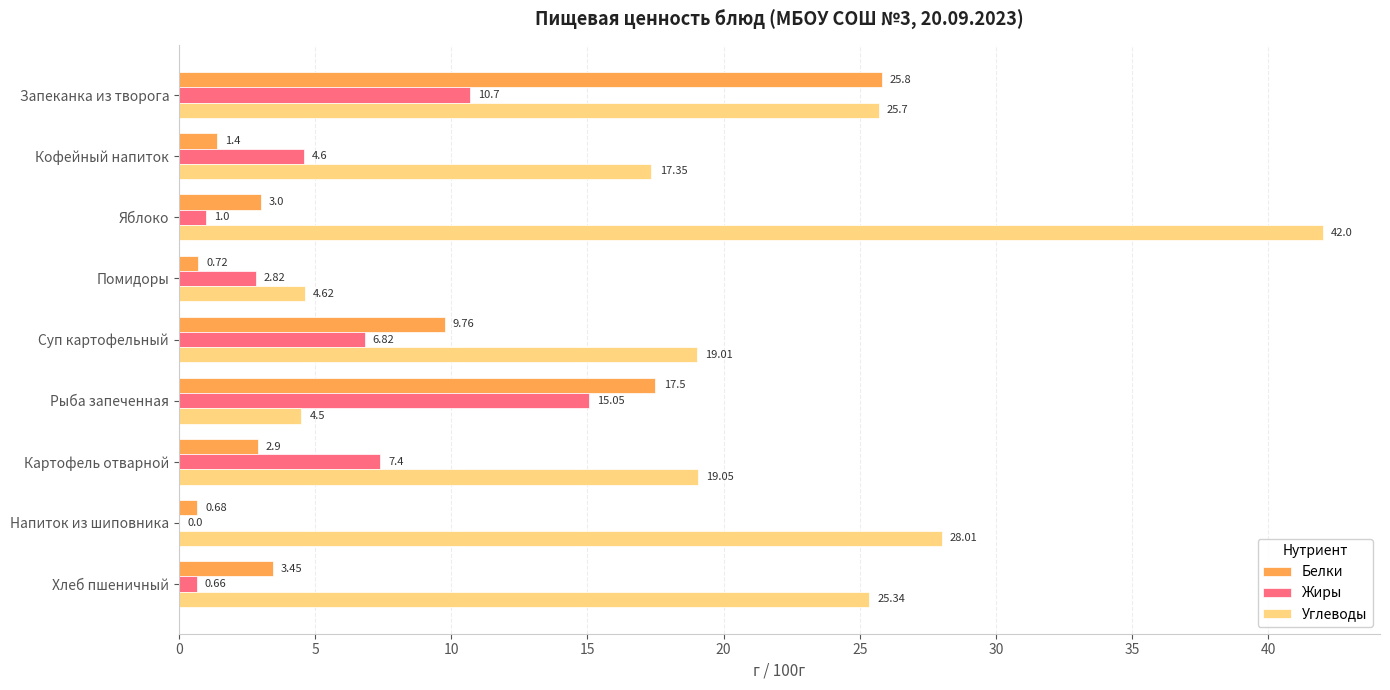

At which category is the sum across all series the highest?

Запеканка из творога